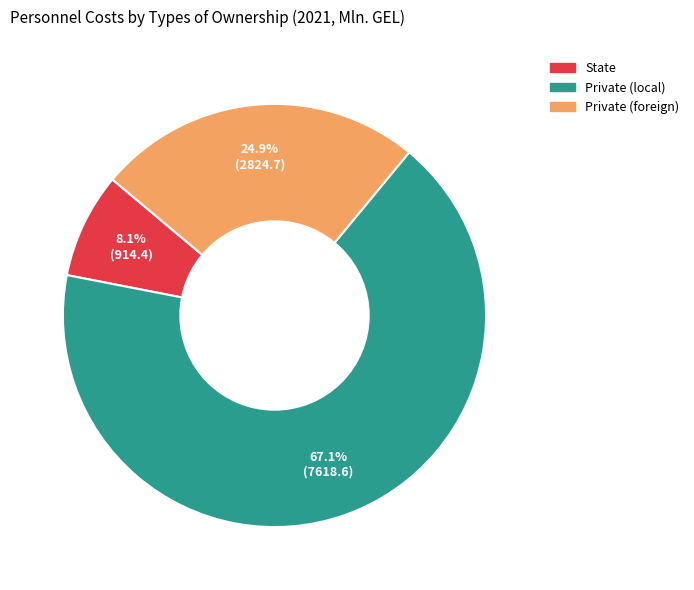

Between Private (foreign) and State, which is larger?

Private (foreign)